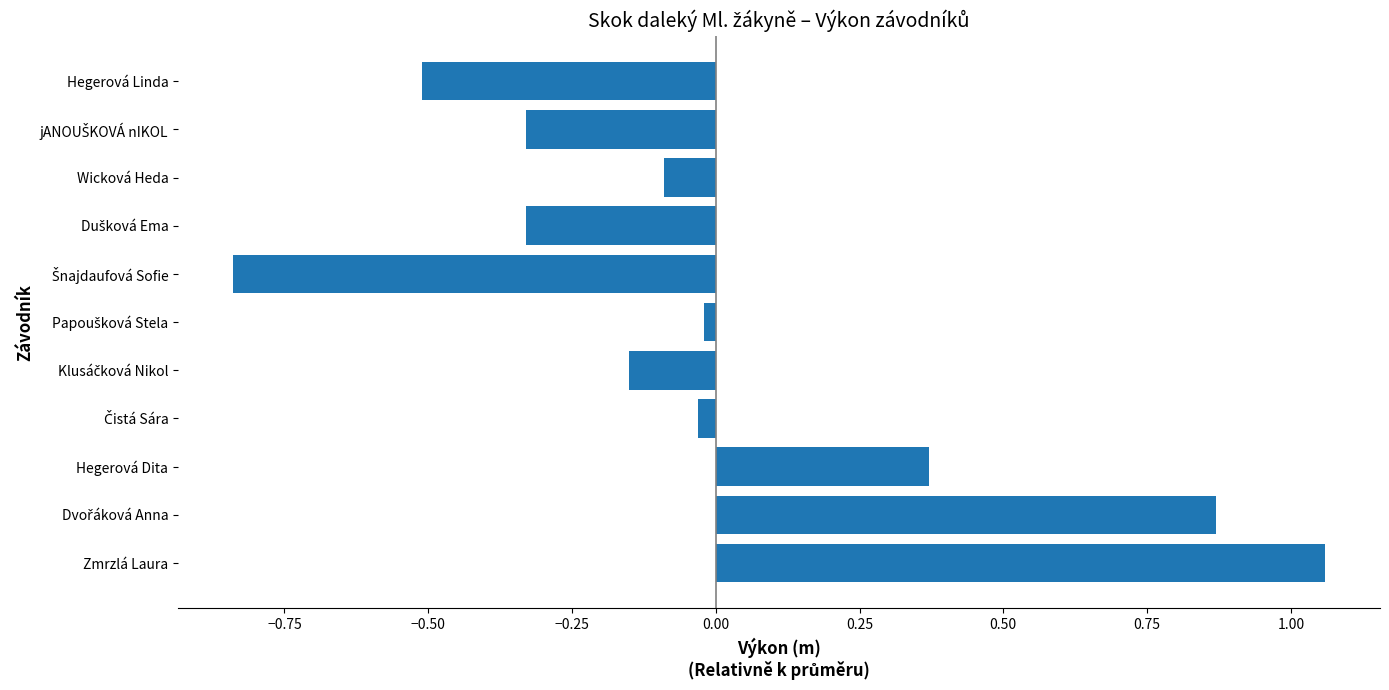

What is the change in value from Wicková Heda to Hegerová Linda?

-0.4